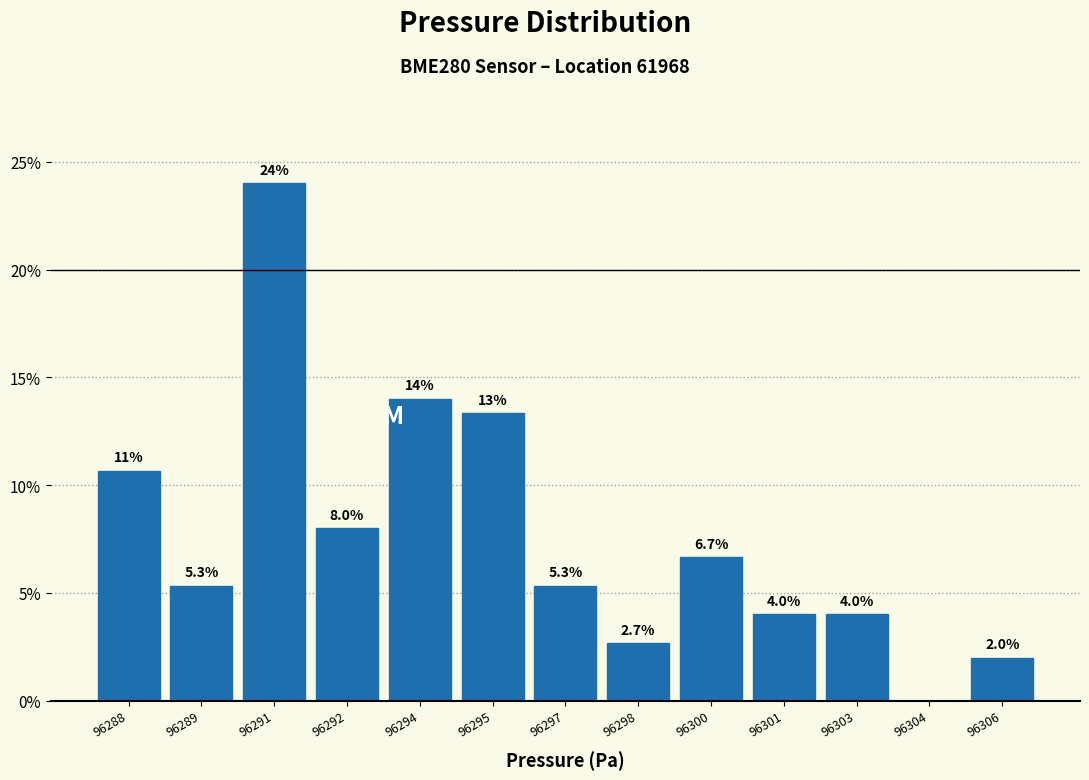

Reading right to left, what are all the values shown in this chart?

96306=2.0	96304=0.0	96303=4.0	96301=4.0	96300=6.7	96298=2.7	96297=5.3	96295=13.3	96294=14.0	96292=8.0	96291=24.0	96289=5.3	96288=10.7